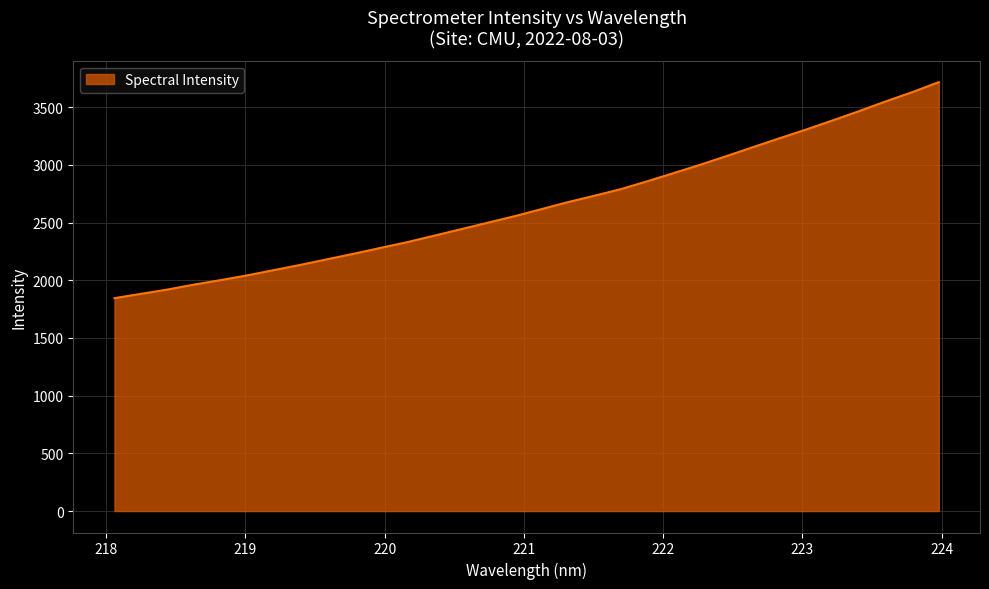

What is the difference between the maximum and minimum values?

1871.8